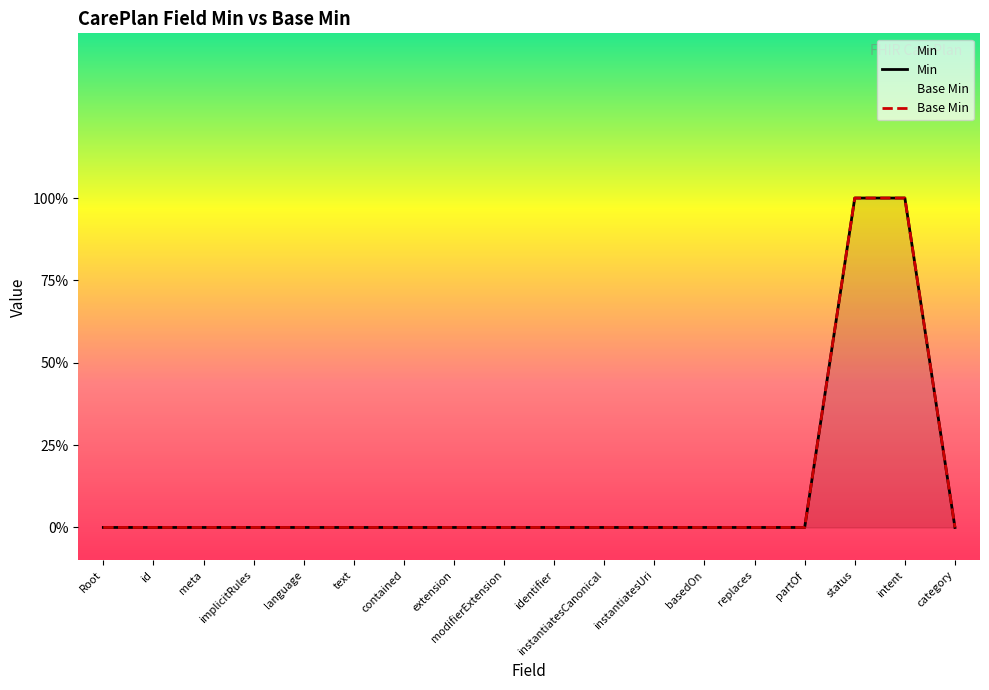

What is the label of the 6th point from the right?

basedOn